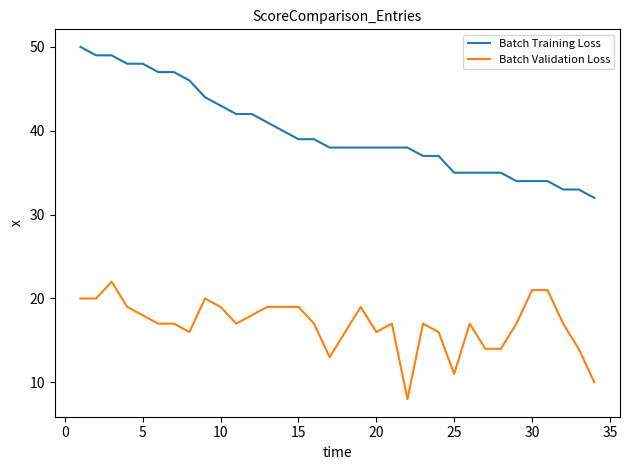

True or false: Batch Validation Loss and Batch Training Loss intersect in this chart.

False